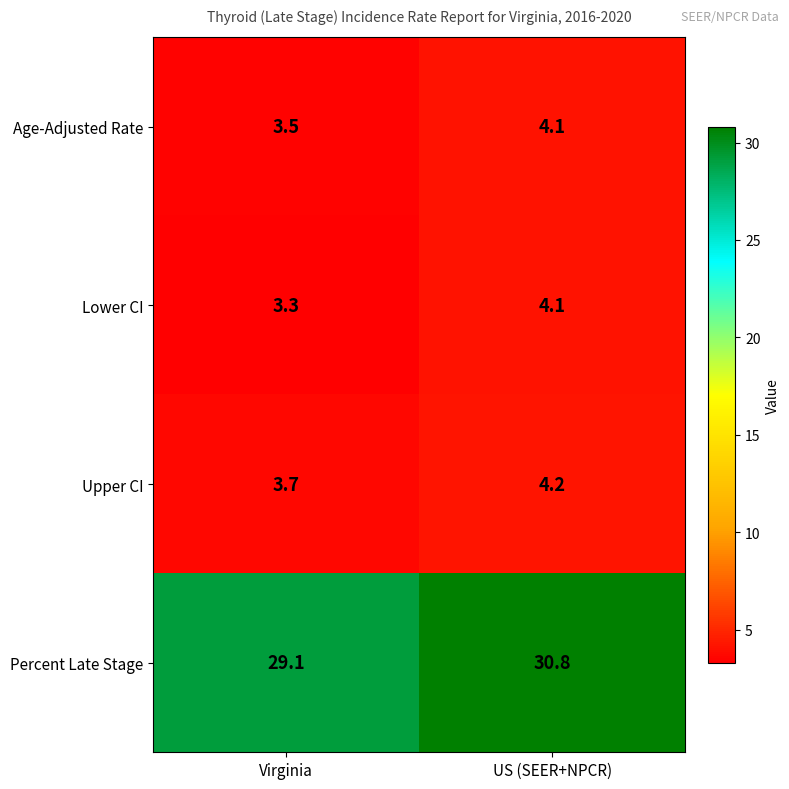

Where does the Lower CI series first go above 4?

US (SEER+NPCR)